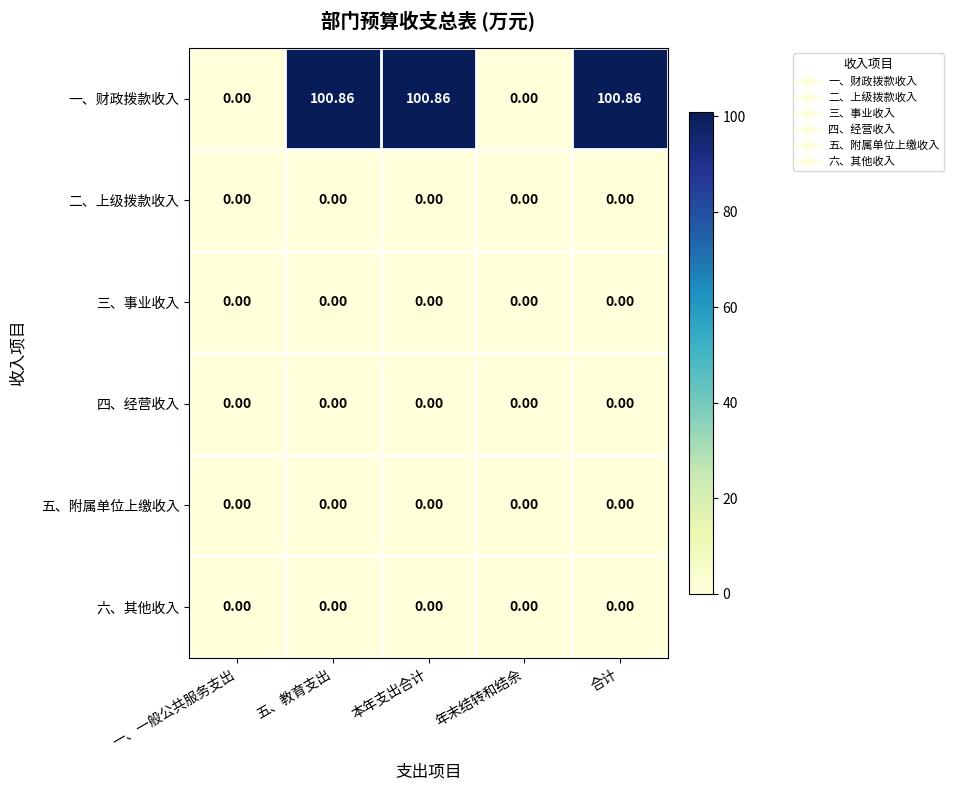

Which series has the widest spread of values?

一、财政拨款收入